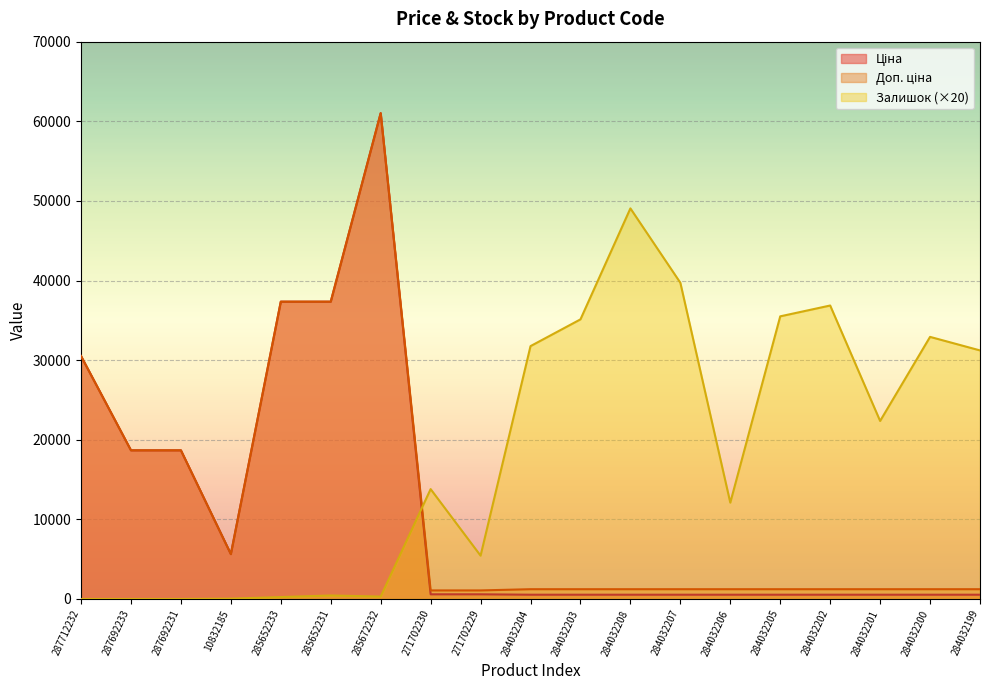

What is the sum of all Ціна values?

215728.1